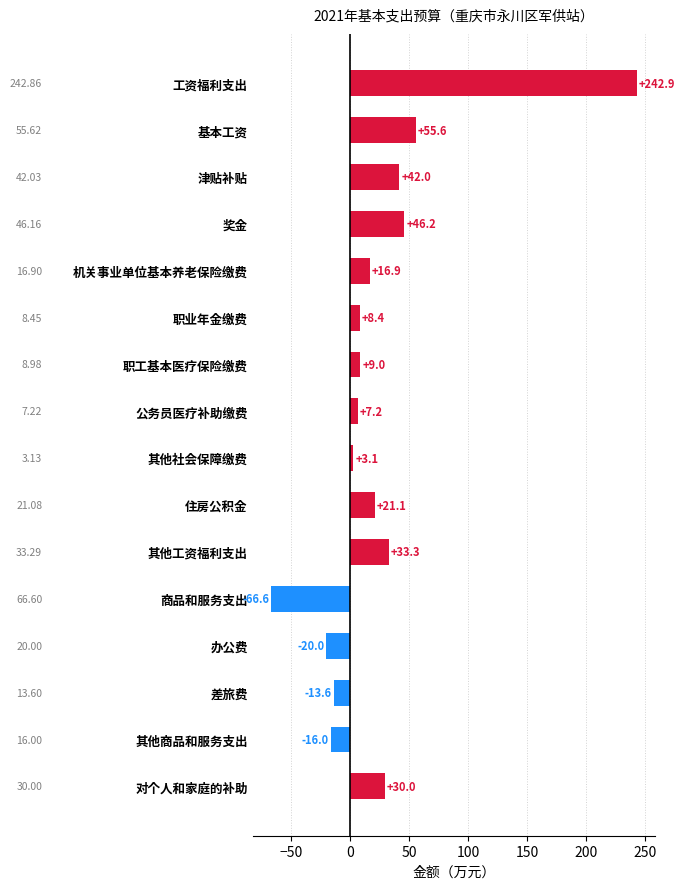

What is the label of the 12th bar from the bottom?

机关事业单位基本养老保险缴费